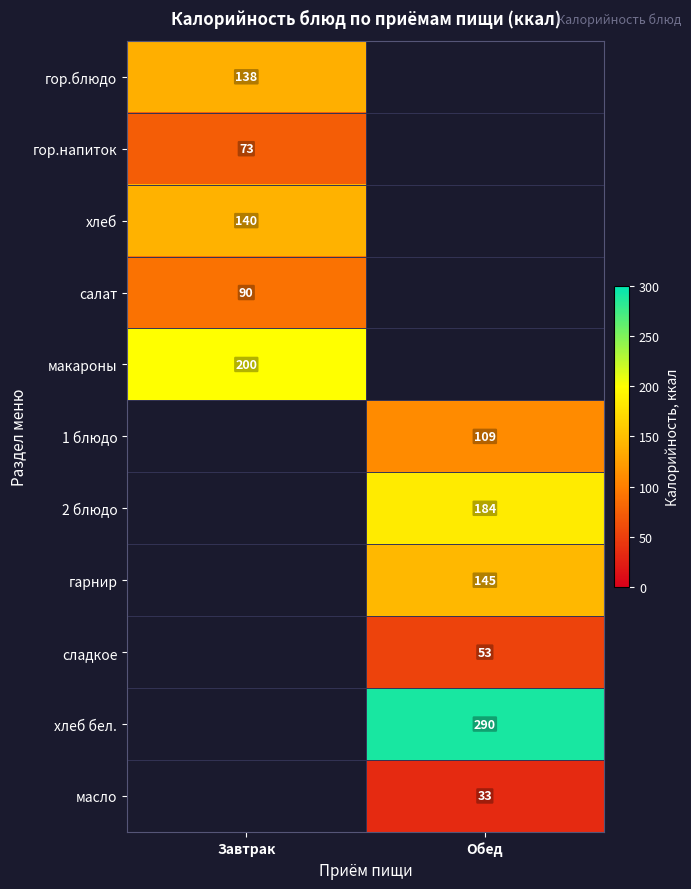

How many distinct data groups are displayed?

11